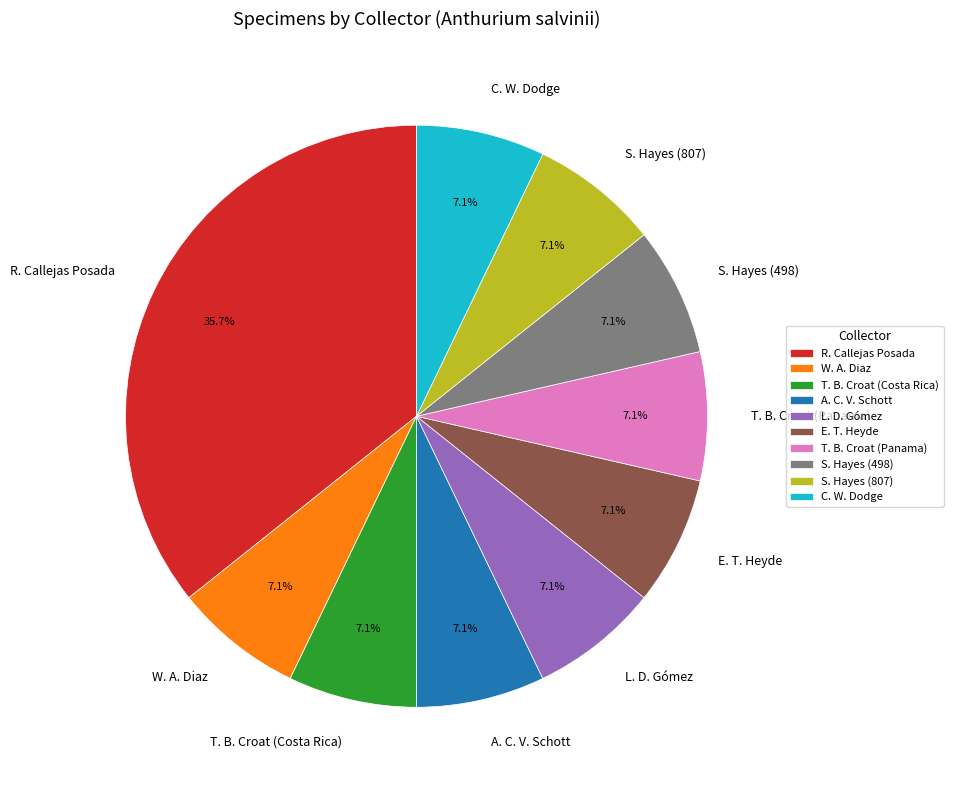

What is the largest slice in the pie chart?

R. Callejas Posada